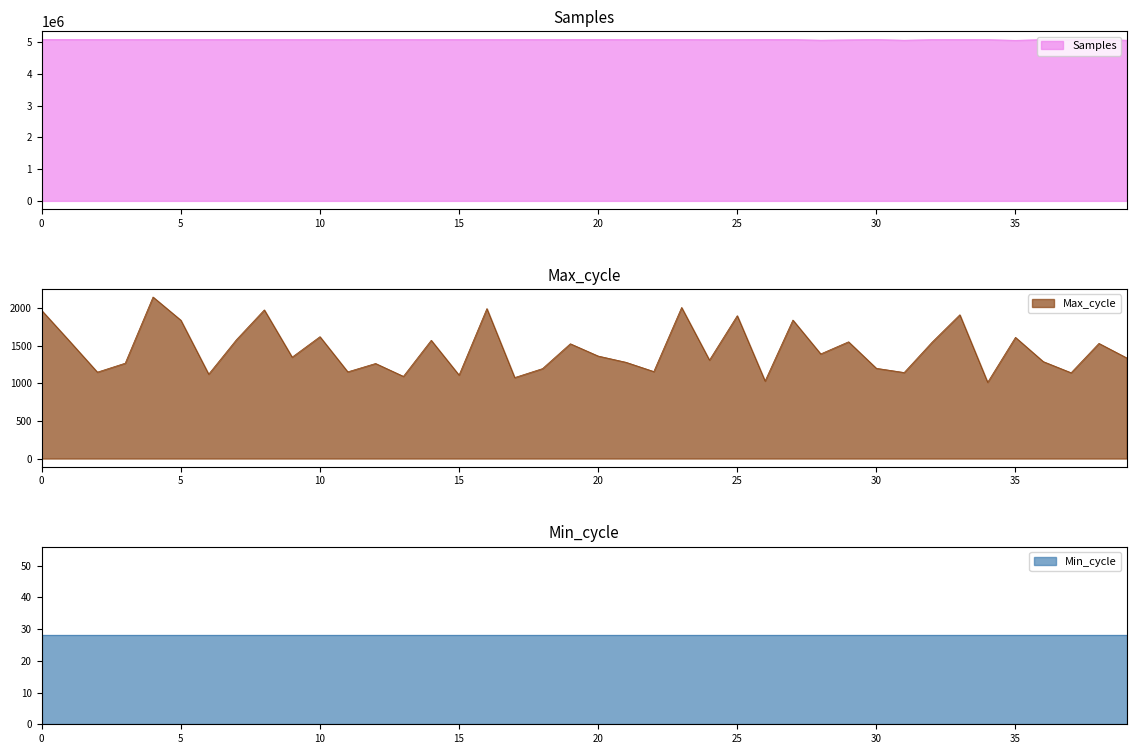

Does the chart display data point markers on the line(s)?

No